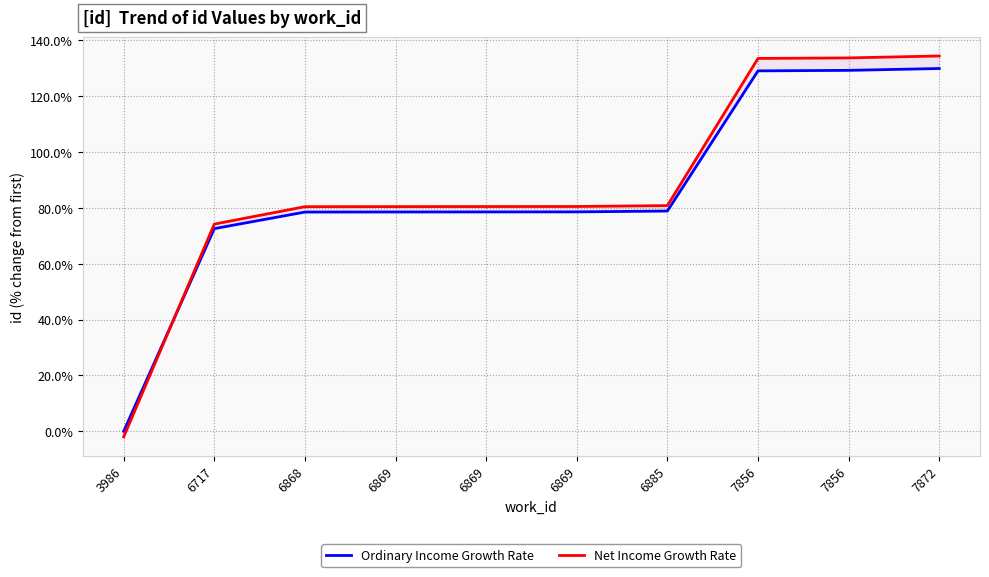

Between which two adjacent categories do Net Income Growth Rate and Ordinary Income Growth Rate first intersect?

3986 and 6717